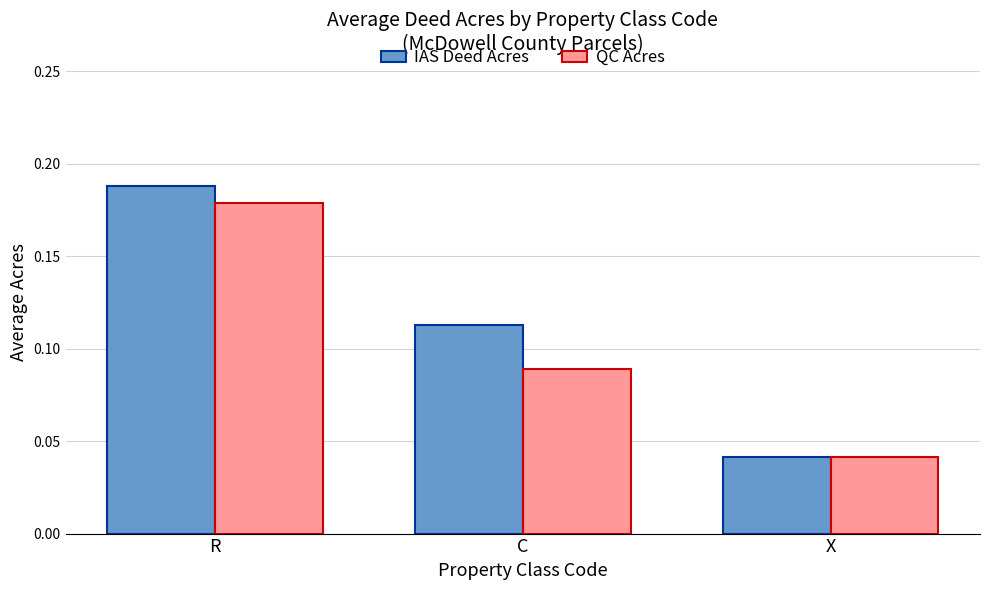

List the series in order of their peak value, highest first.

IAS Deed Acres, QC Acres